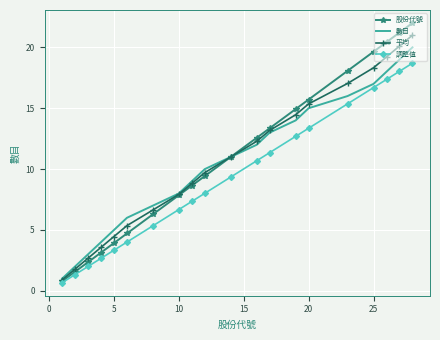

Which series has the widest spread of values?

股份代號